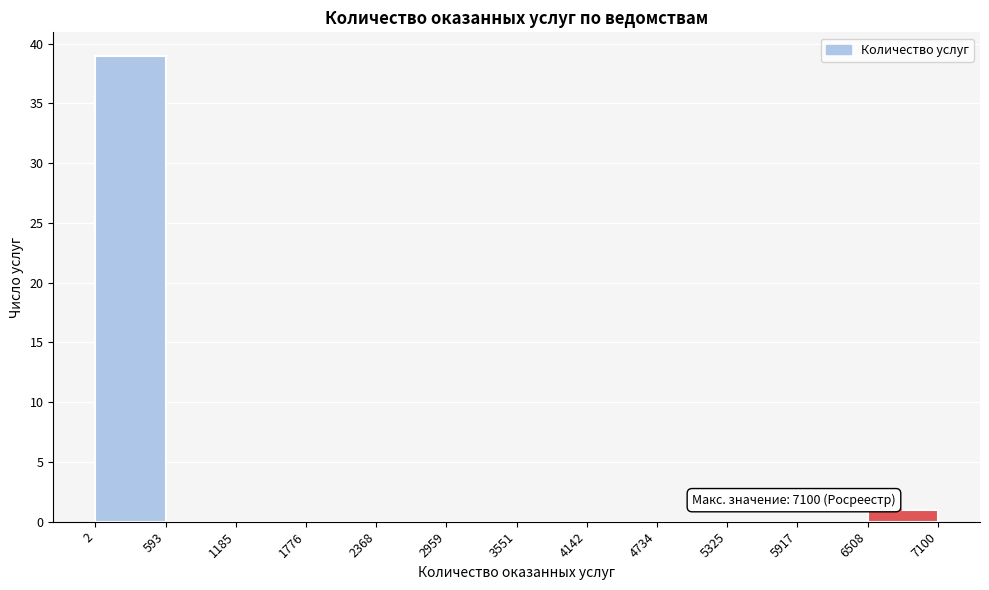

Which range on the x-axis has the tallest bar?

2 to 593